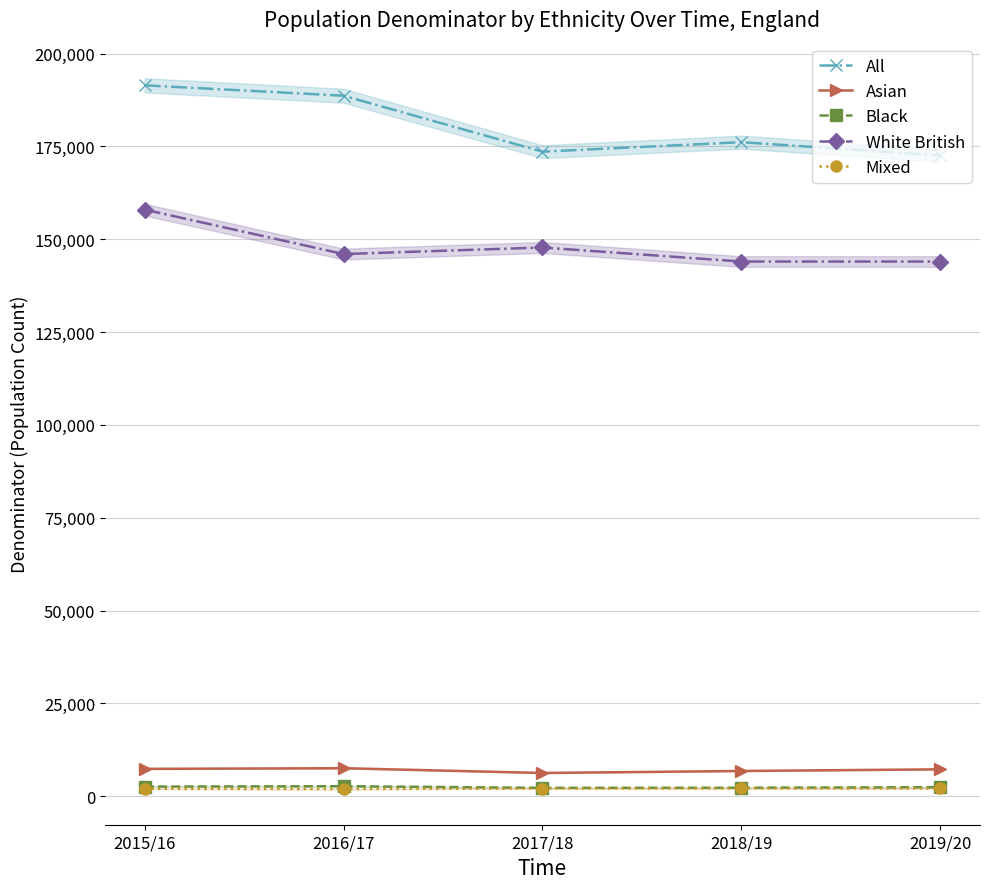

Does the chart display data point markers on the line(s)?

Yes